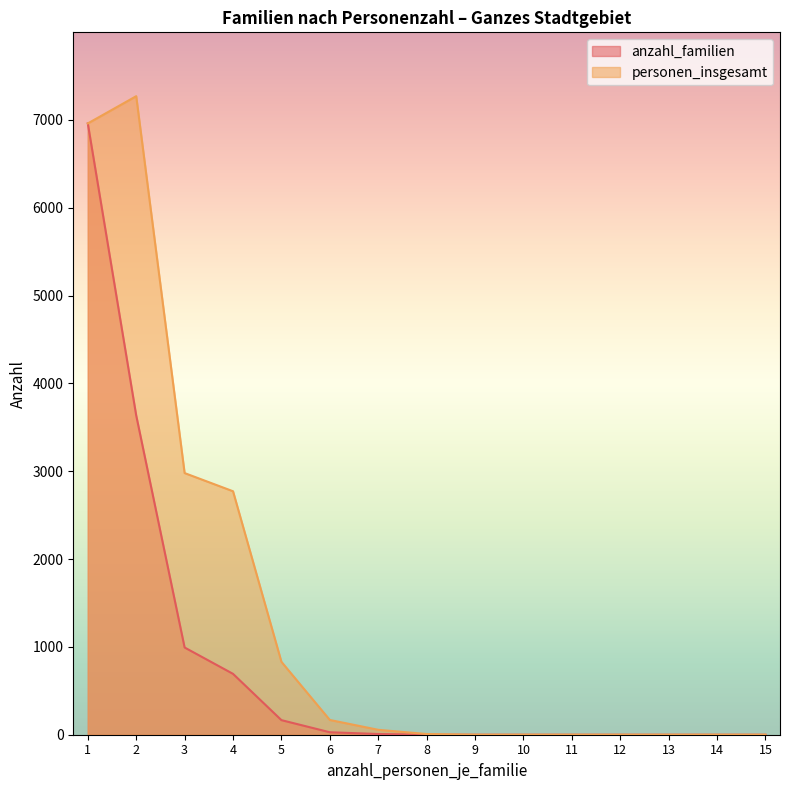

True or false: personen_insgesamt and anzahl_familien intersect in this chart.

False